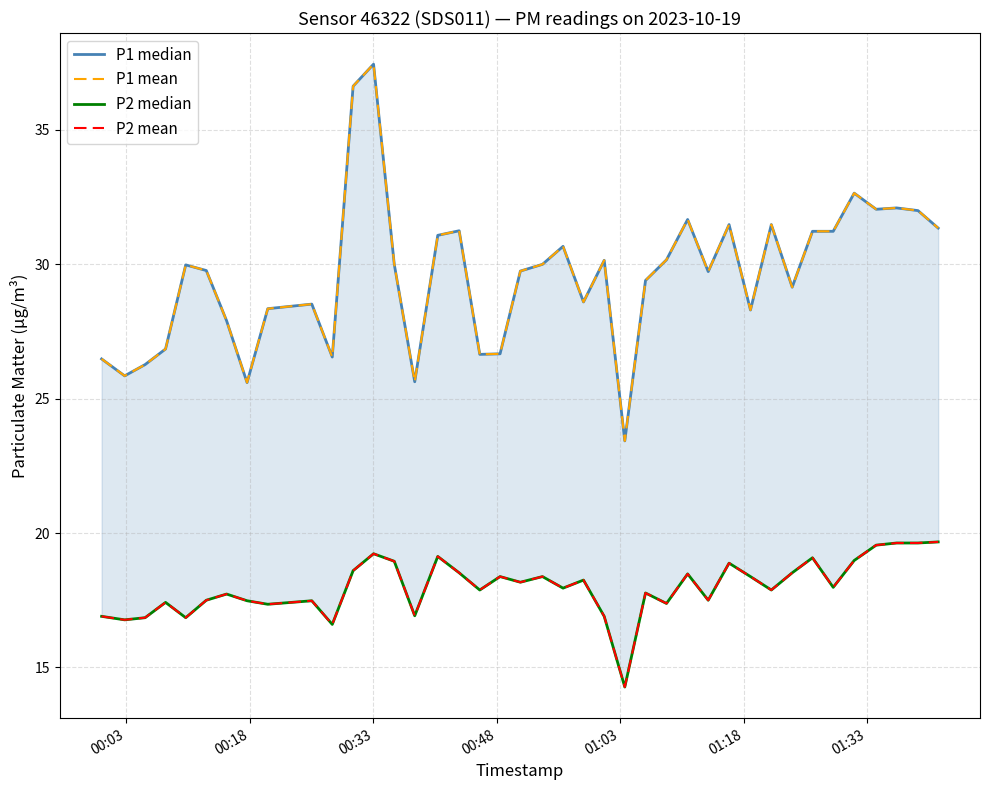

How many data points in P1 median are less than 29?

15